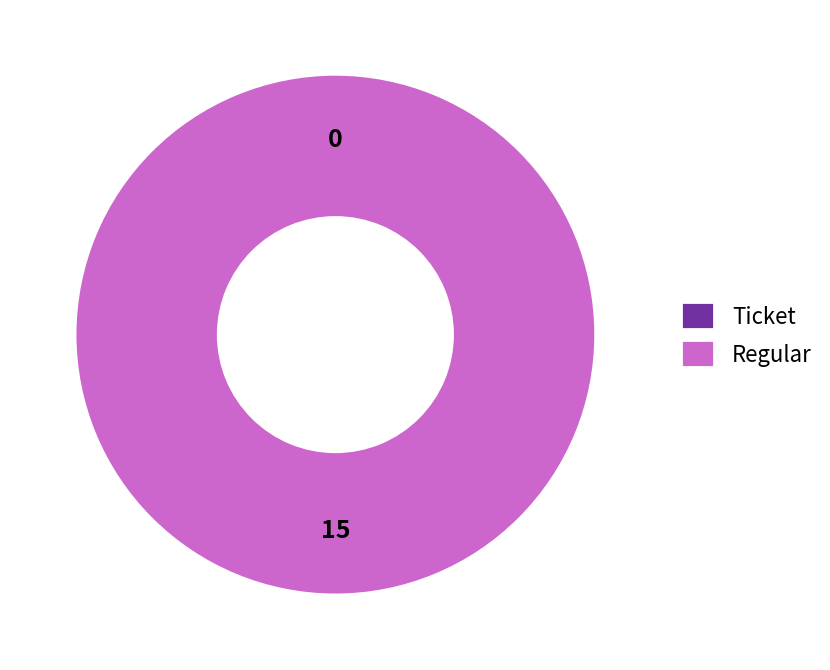

Do Ticket and Regular together represent more than half of the pie?

Yes